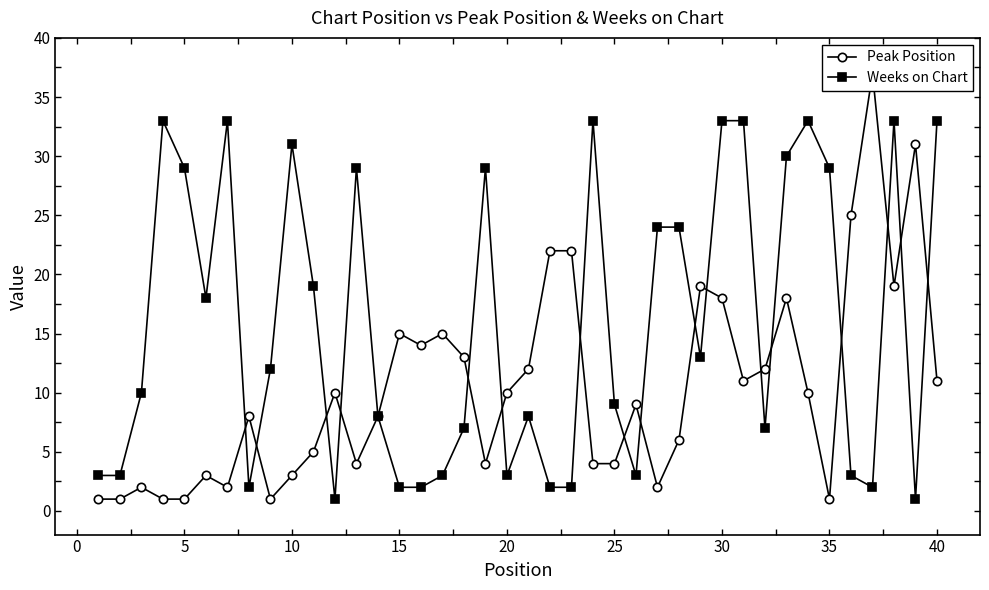

True or false: Weeks on Chart has more than 2 points higher than both neighbors.

True